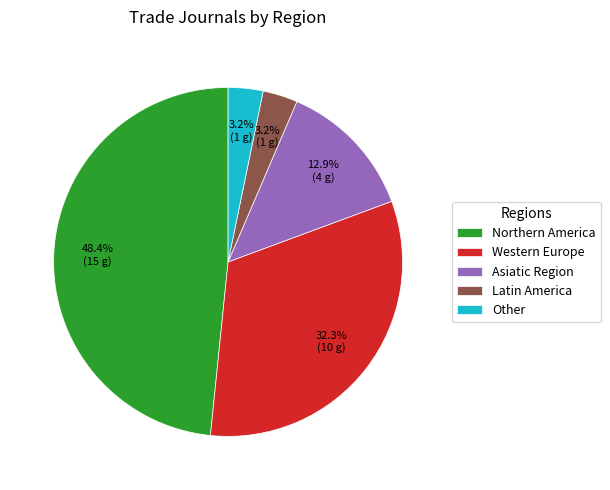

What percentage is the Western Europe slice, to the nearest percent?

32%